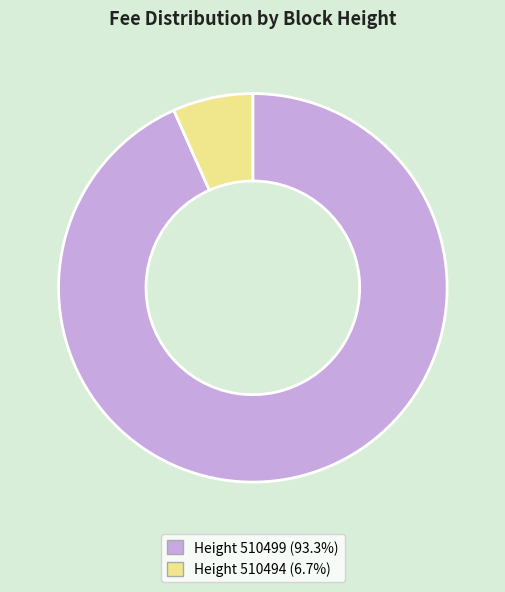

Is there a majority slice in this chart?

Yes